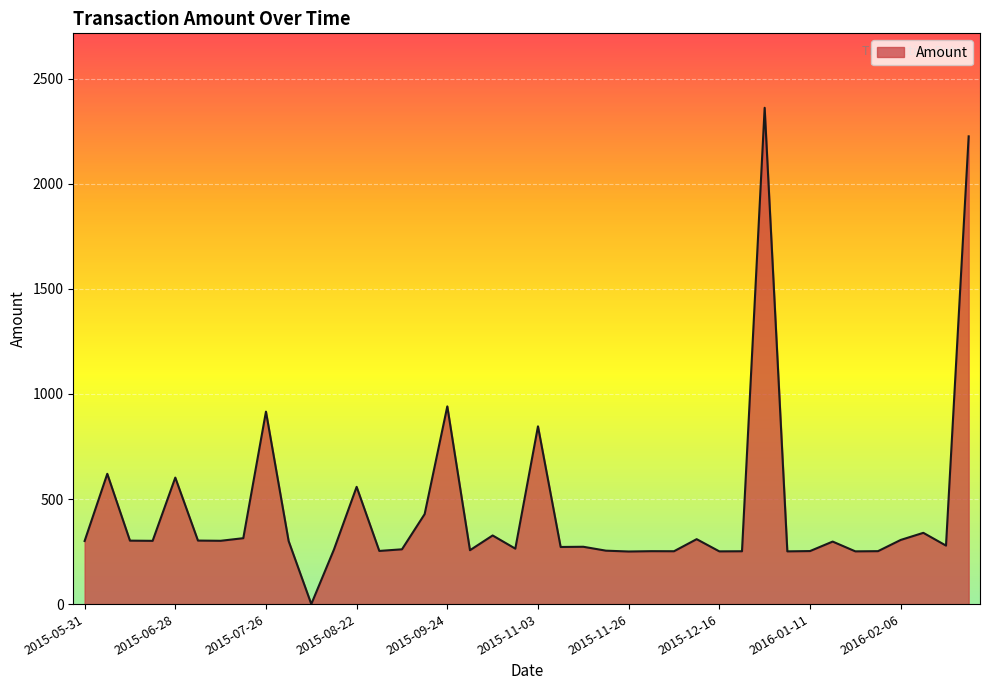

What is the maximum value shown in the chart?

2362.0